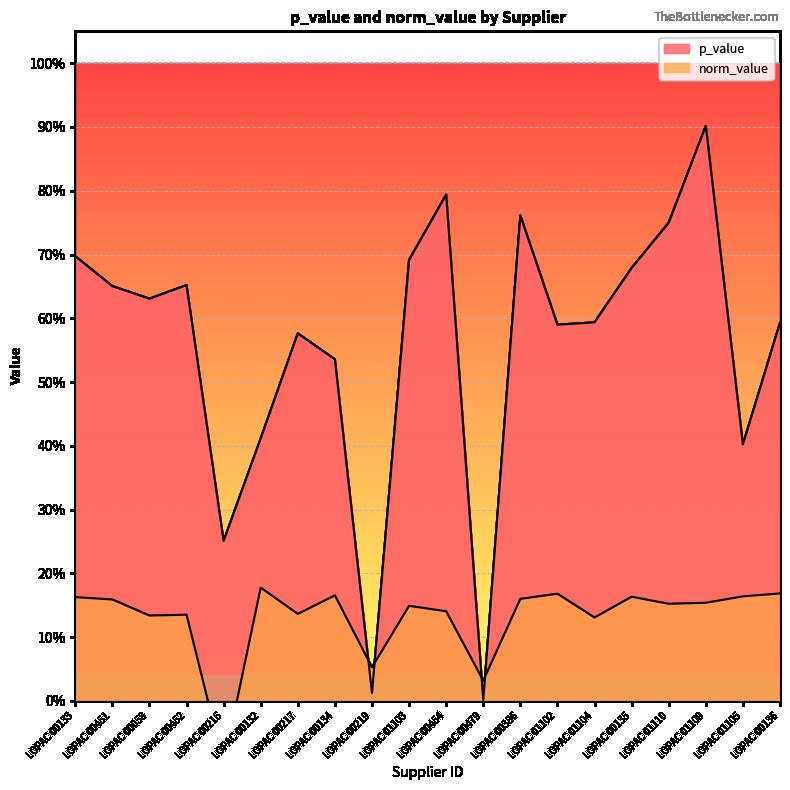

At which category is the sum across all series the highest?

LOPAC 01109